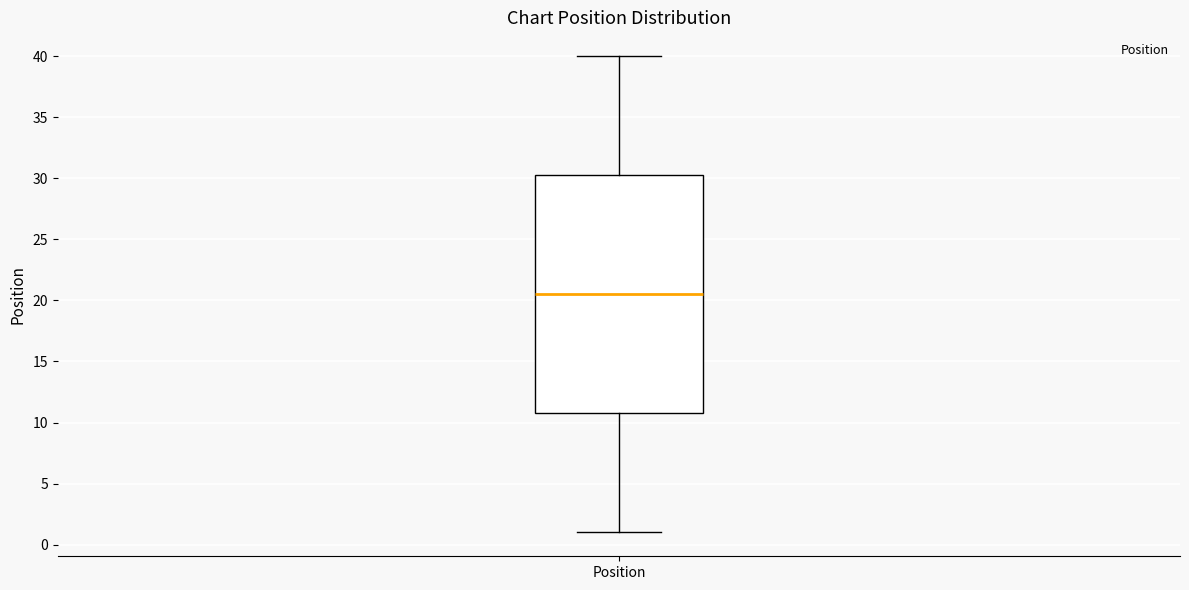

Read this box plot against the y-axis: the position of the median line, the range covered by the box, and the ends of both whiskers. The values are not printed on the chart, so give them approximately, as read against the axis.

median 20.5, box 11.0 to 30.5, whiskers 1.0 to 40.0